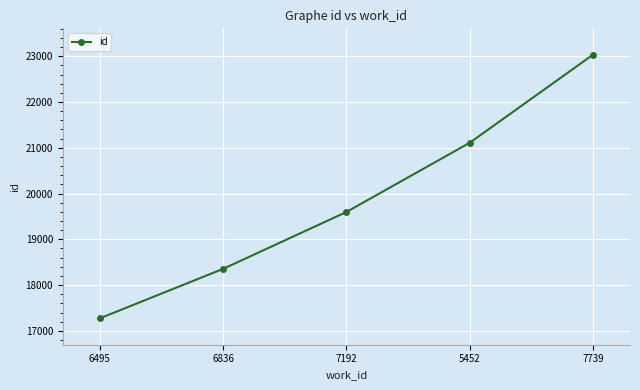

What value does the data have at 6495, to the nearest 100?

17300